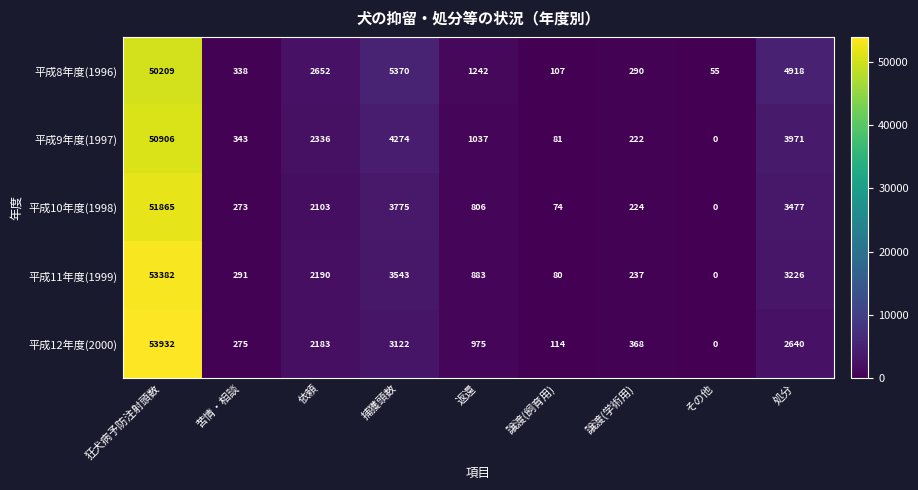

The 平成9年度(1997) series shows 1046 at 処分. True or false?

False